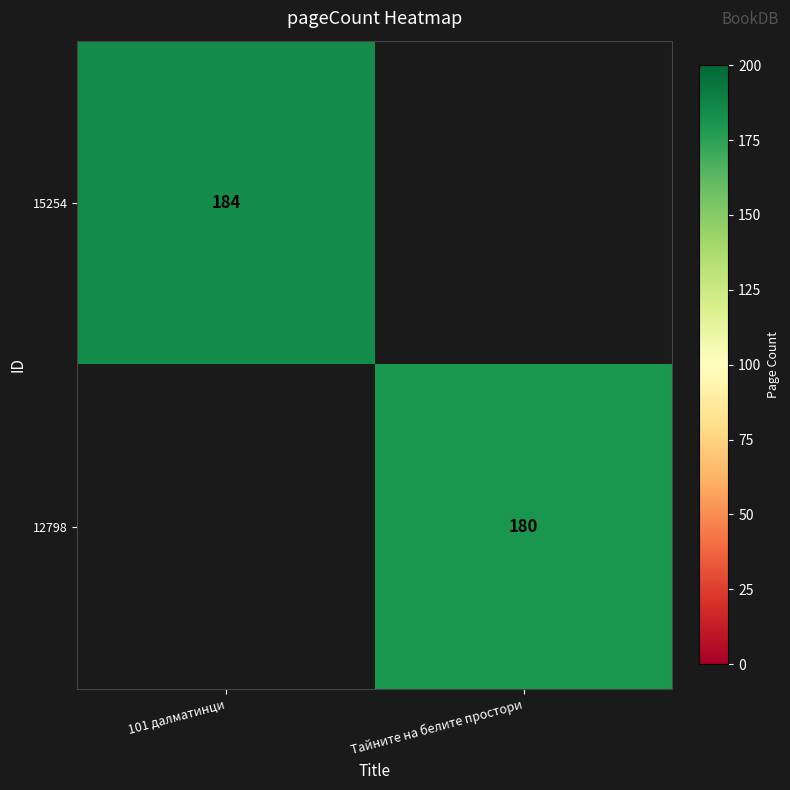

What is the greatest value displayed?

184